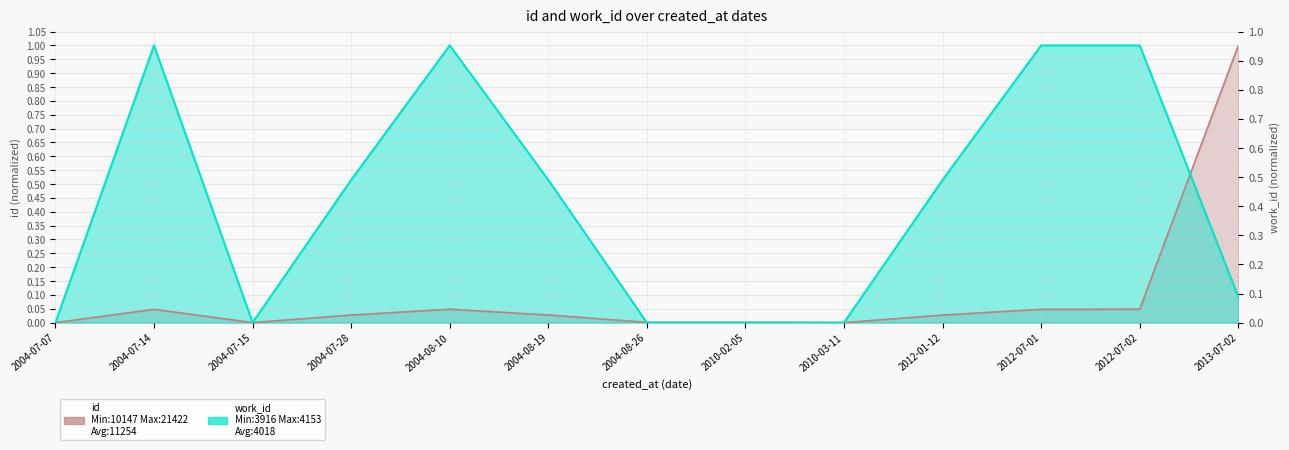

What is the label of the 1st point from the right?

2013-07-02